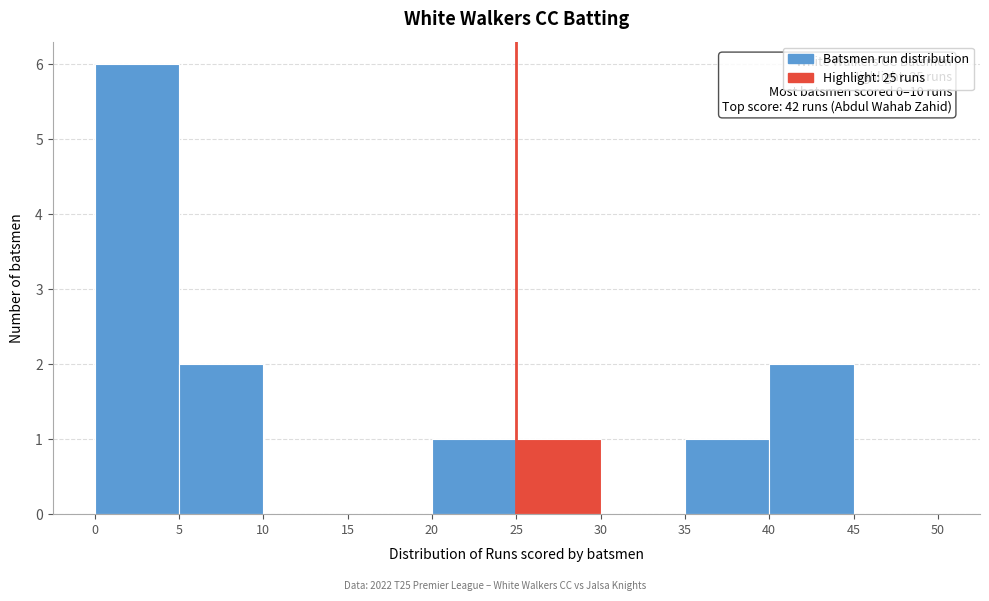

Over which range of the x-axis is the bar tallest?

0 to 5